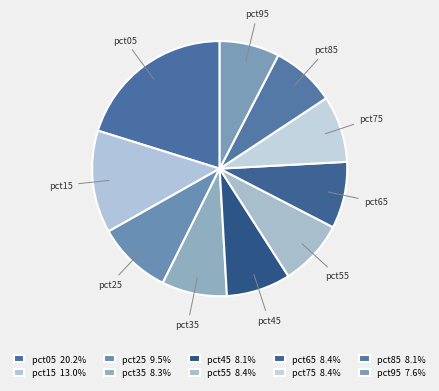

To the nearest percent, what is the difference between the largest and smallest slice percentages?

13%